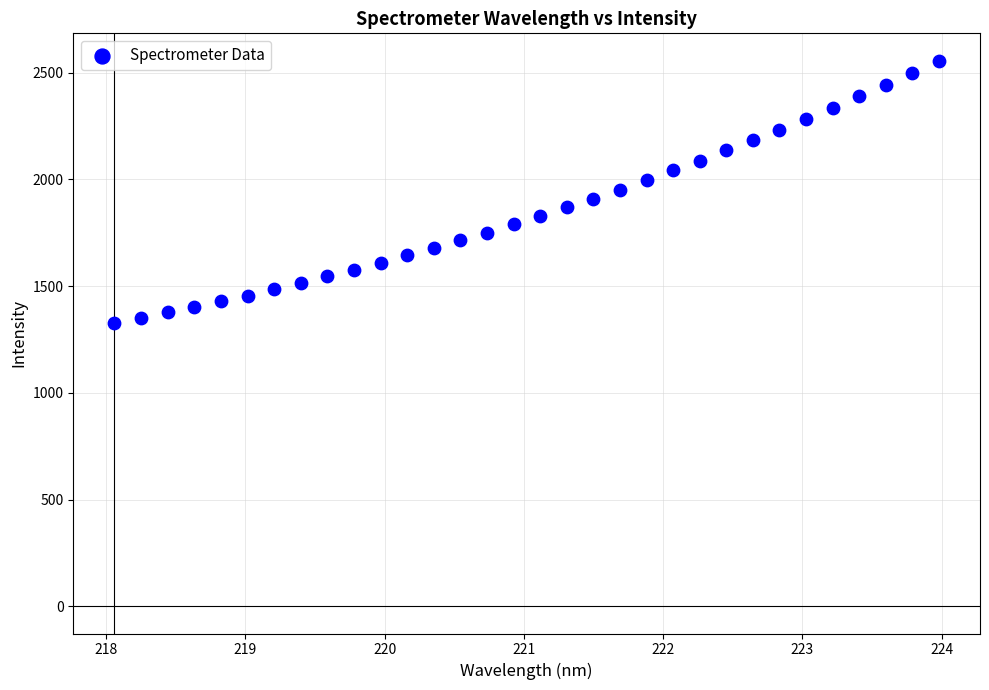

What is the range of Y values (max minus min)?

1228.1